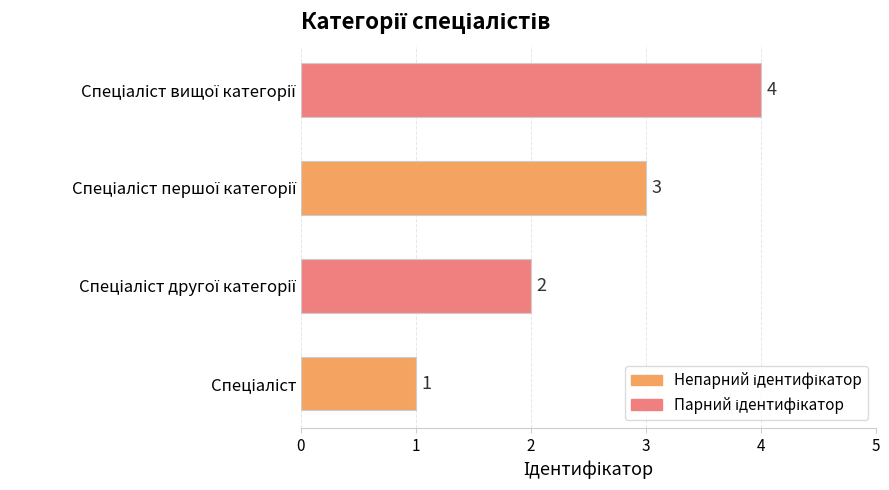

What is the difference between the maximum and minimum values?

3